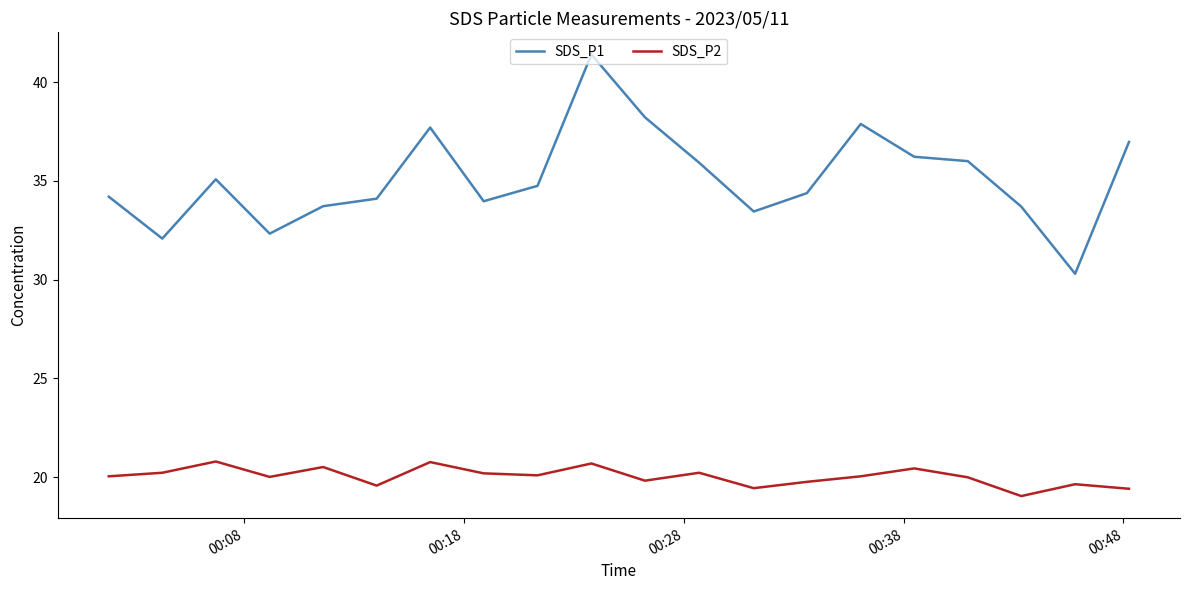

True or false: SDS_P1 has more than 0 interior local peaks.

True